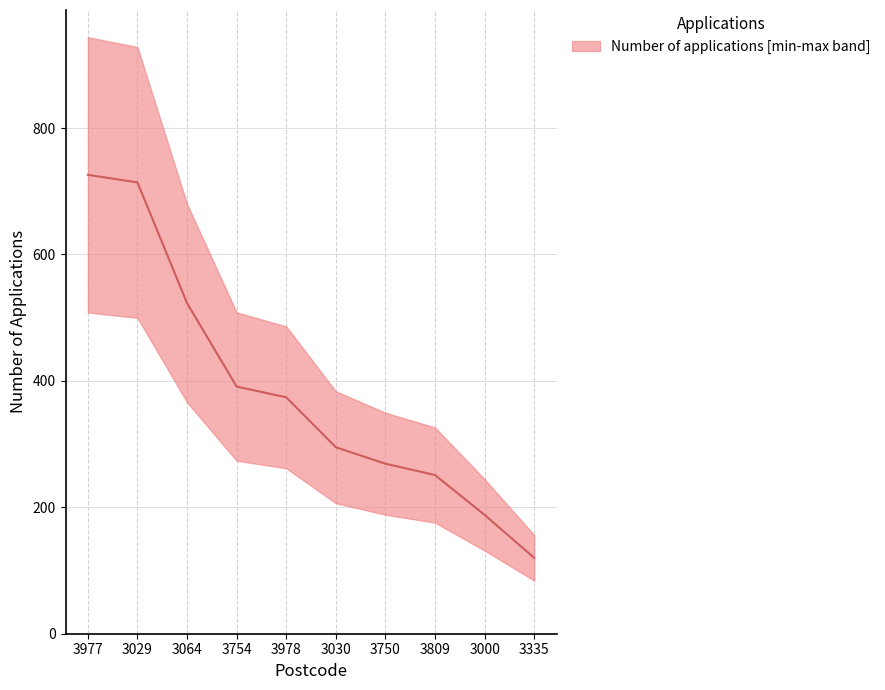

True or false: there are more than 2 points higher than both neighbors.

False